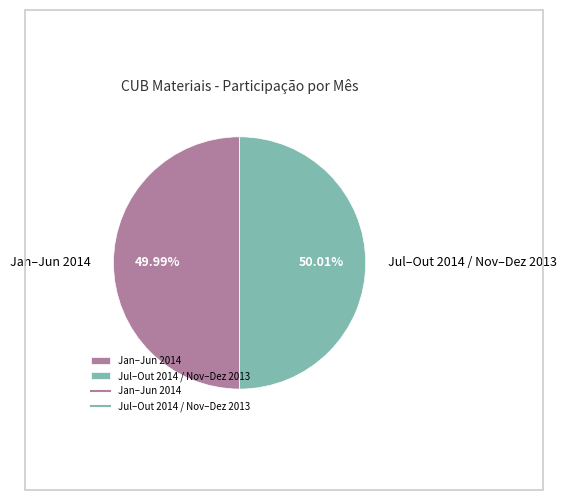

How many slices are in this pie chart?

2